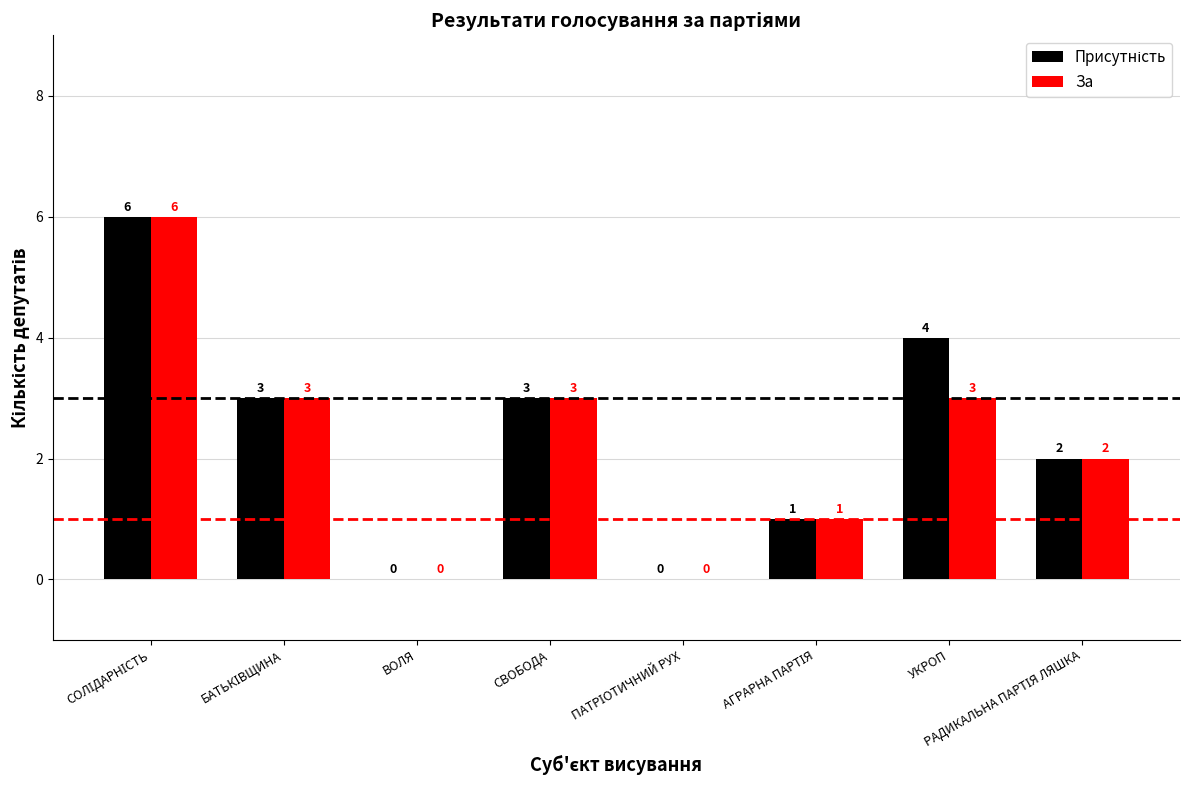

What is the sum of all За values?

18